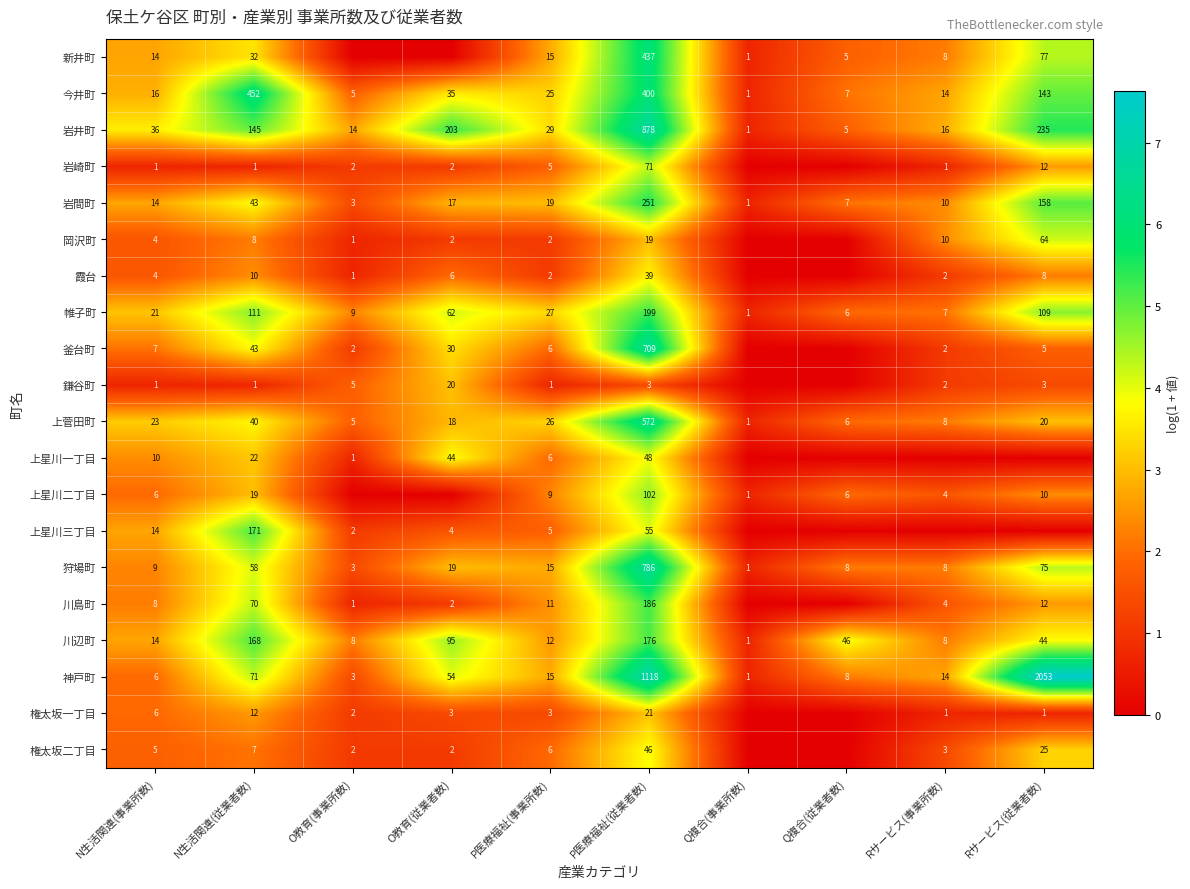

What is the difference between the highest and lowest values at P医療福祉(従業者数)?

1115